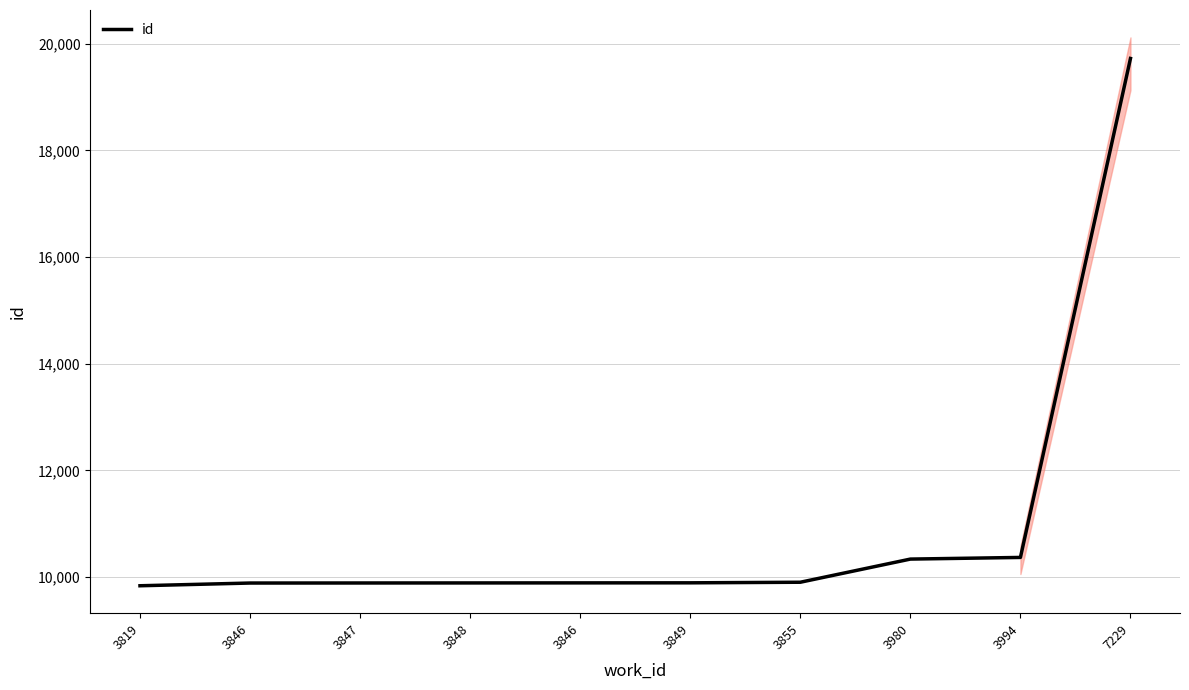

Reading left to right, list all the values displayed in this chart.

9839	9890	9891	9892	9893	9894	9905	10339	10370	19723